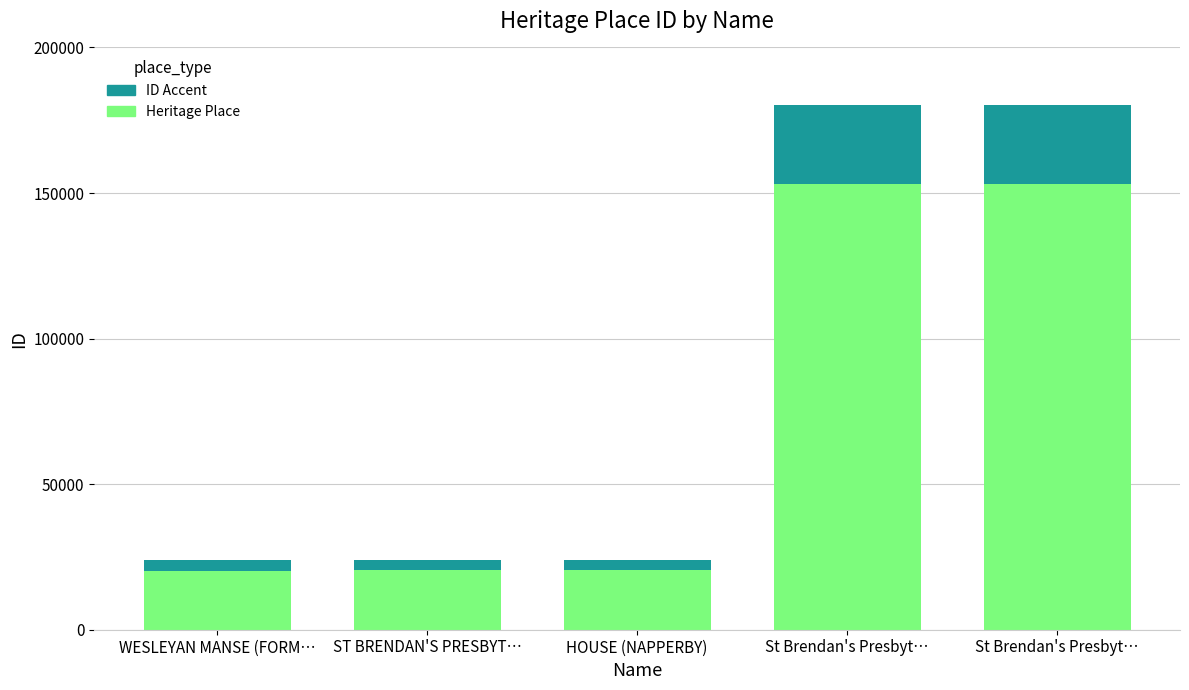

Is it true that Heritage Place equals 248089.7 at St Brendan's Presbyt…?

False